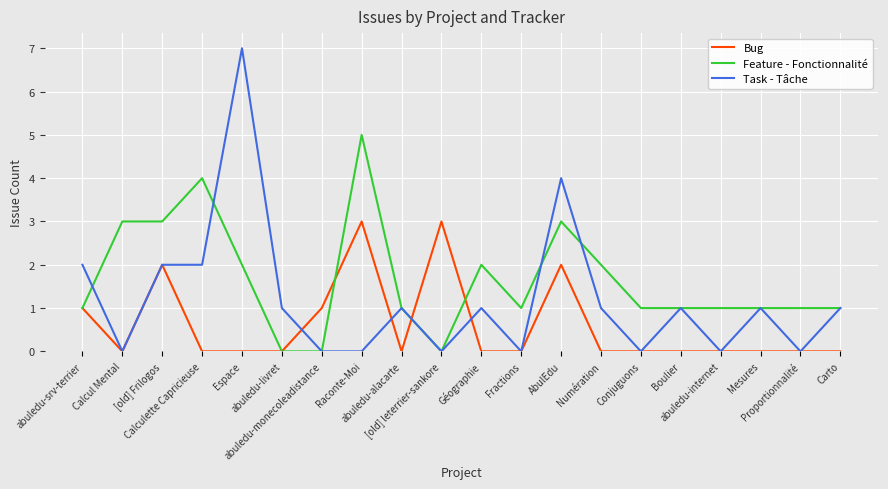

What are all the series names shown in the legend?

Bug, Feature - Fonctionnalité, Task - Tâche